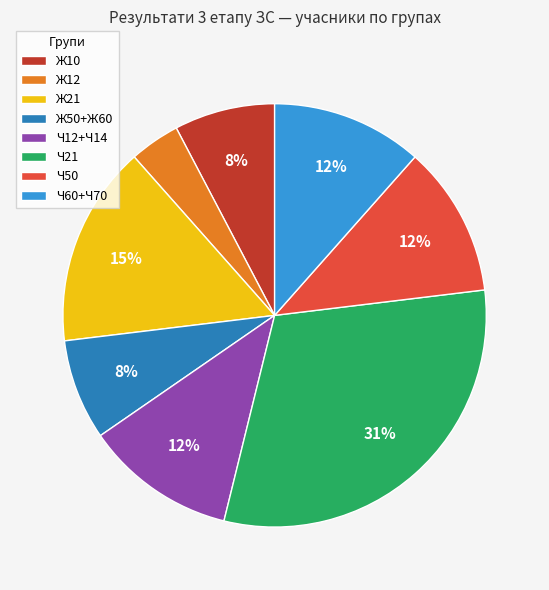

The Ч50 slice represents 1% of the pie. True or false?

False